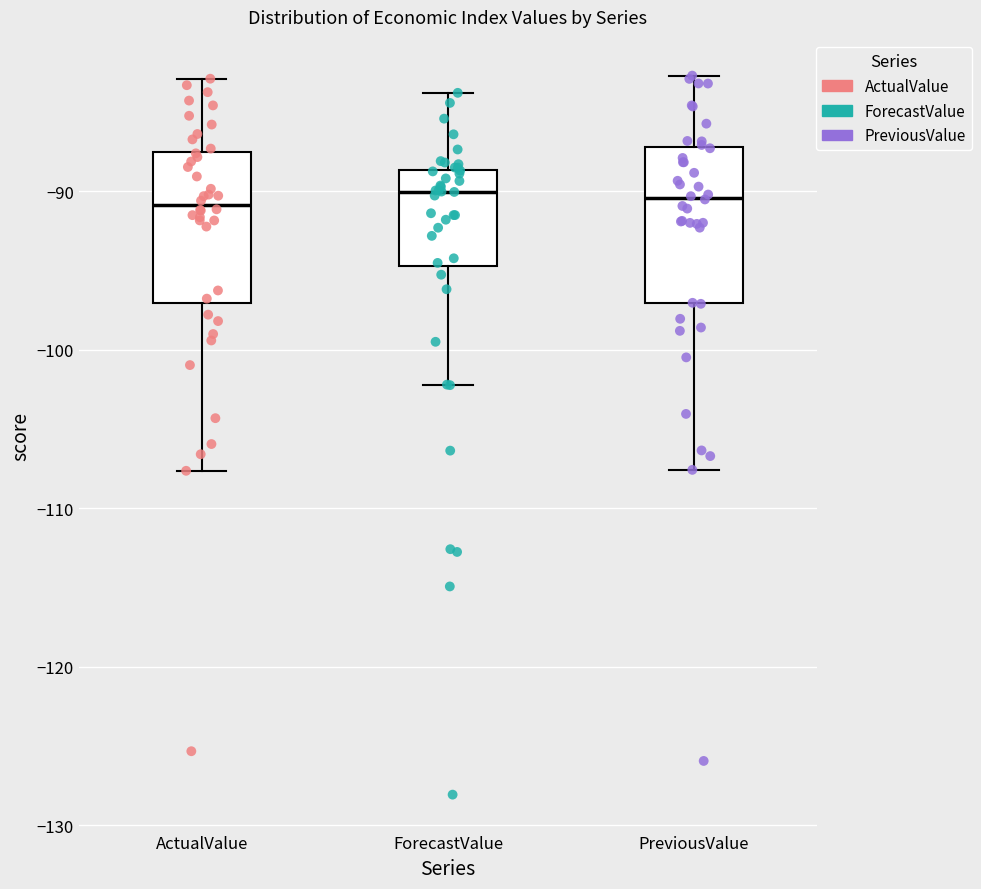

Reading left to right, transcribe this box plot: for each box, give where its median line is, the range the box spans, and where its two whiskers end, as read against the y-axis. The values are not printed on the chart, so give them approximately, as read against the axis.

ActualValue: median -91, box -97 to -88, whiskers -108 to -83
ForecastValue: median -90, box -95 to -89, whiskers -102 to -84
PreviousValue: median -90, box -97 to -87, whiskers -108 to -83